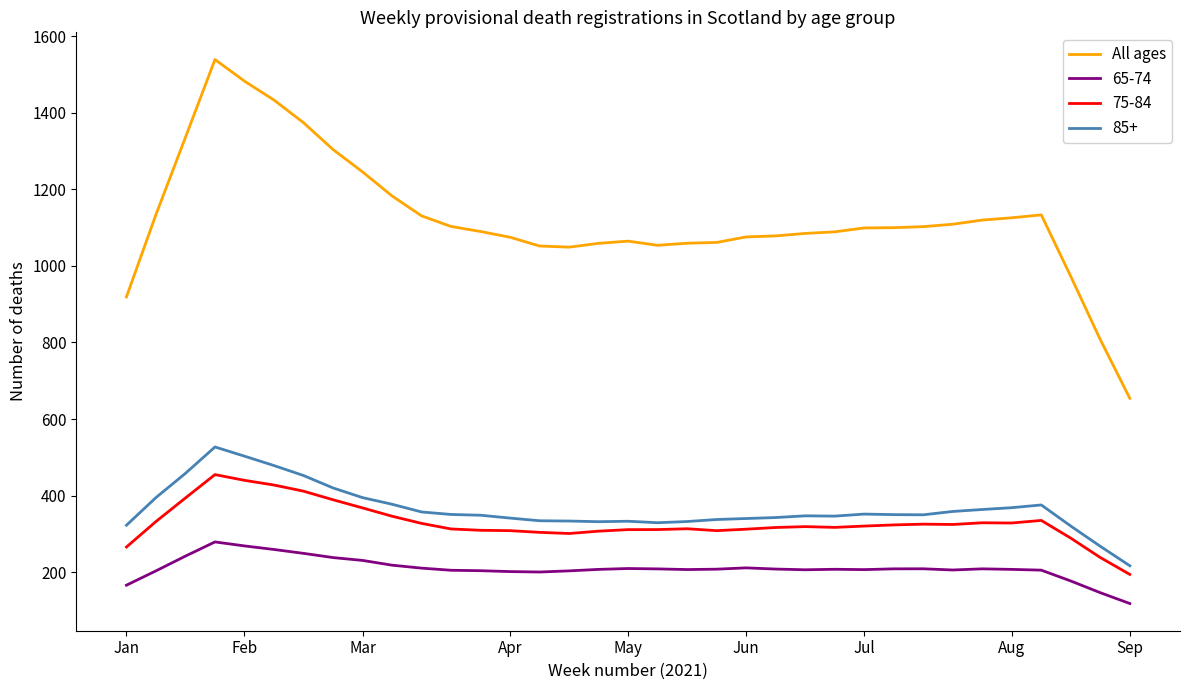

Which series has the largest total across all categories?

All ages